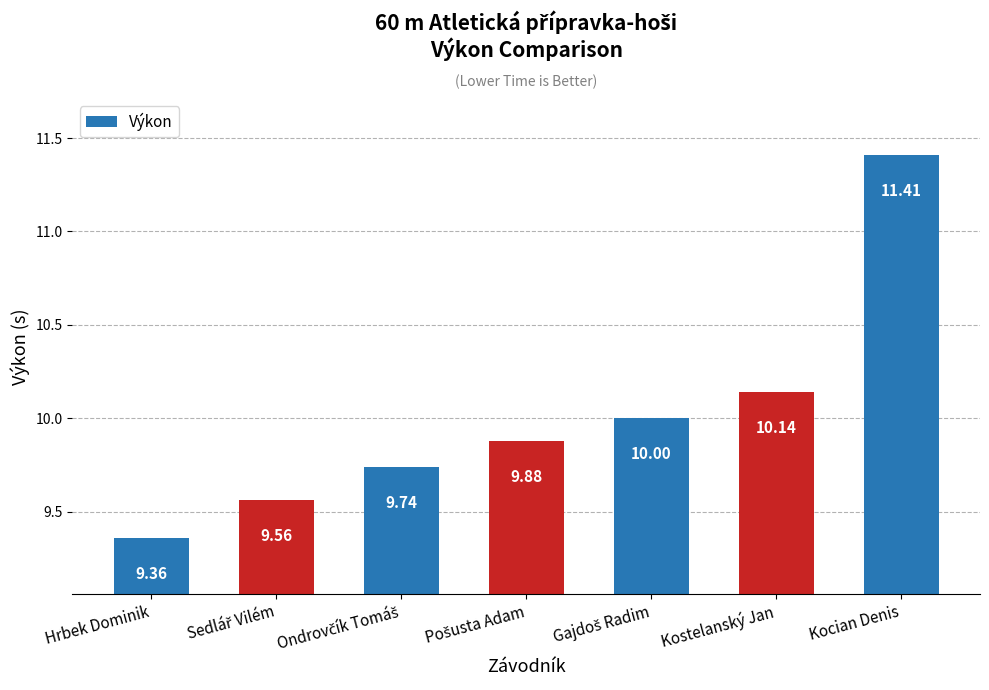

What is the change in value from Kostelanský Jan to Kocian Denis?

+1.3